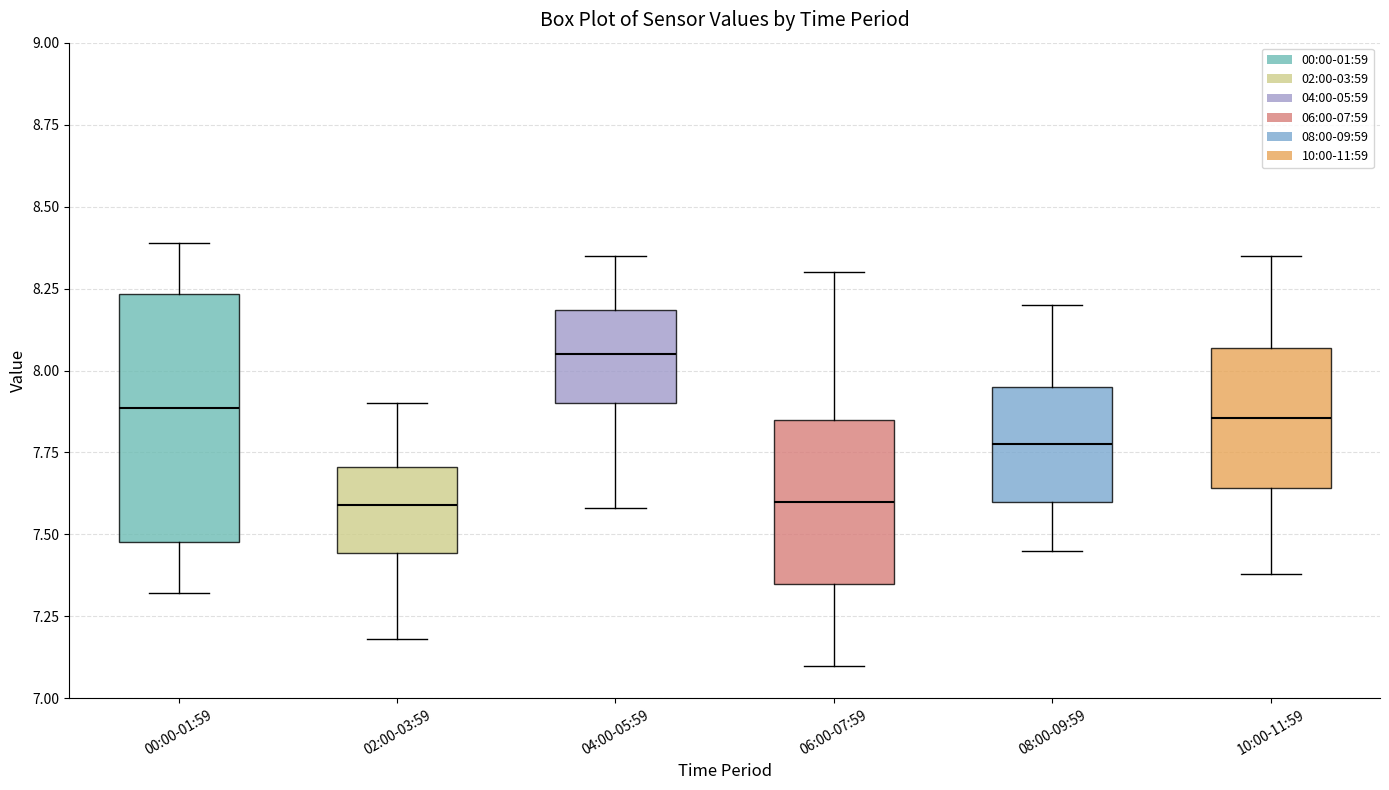

Which box's median line is the highest?

04:00-05:59